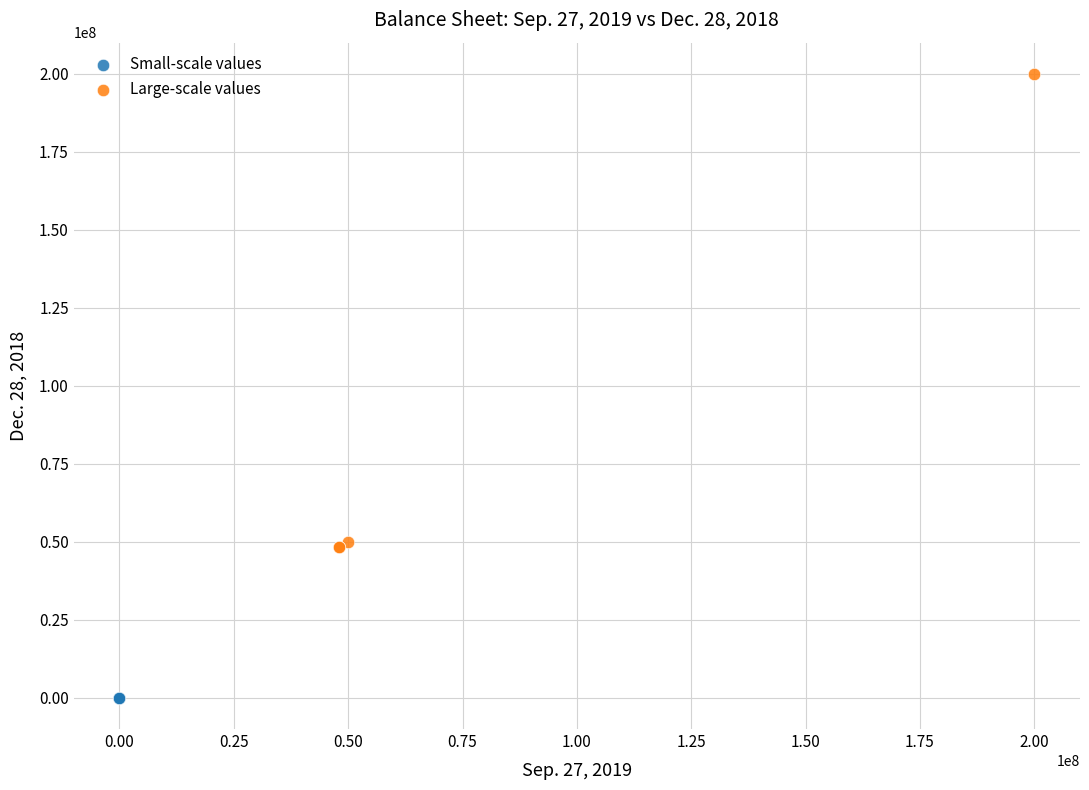

Which series reaches the maximum Y coordinate?

Large-scale values